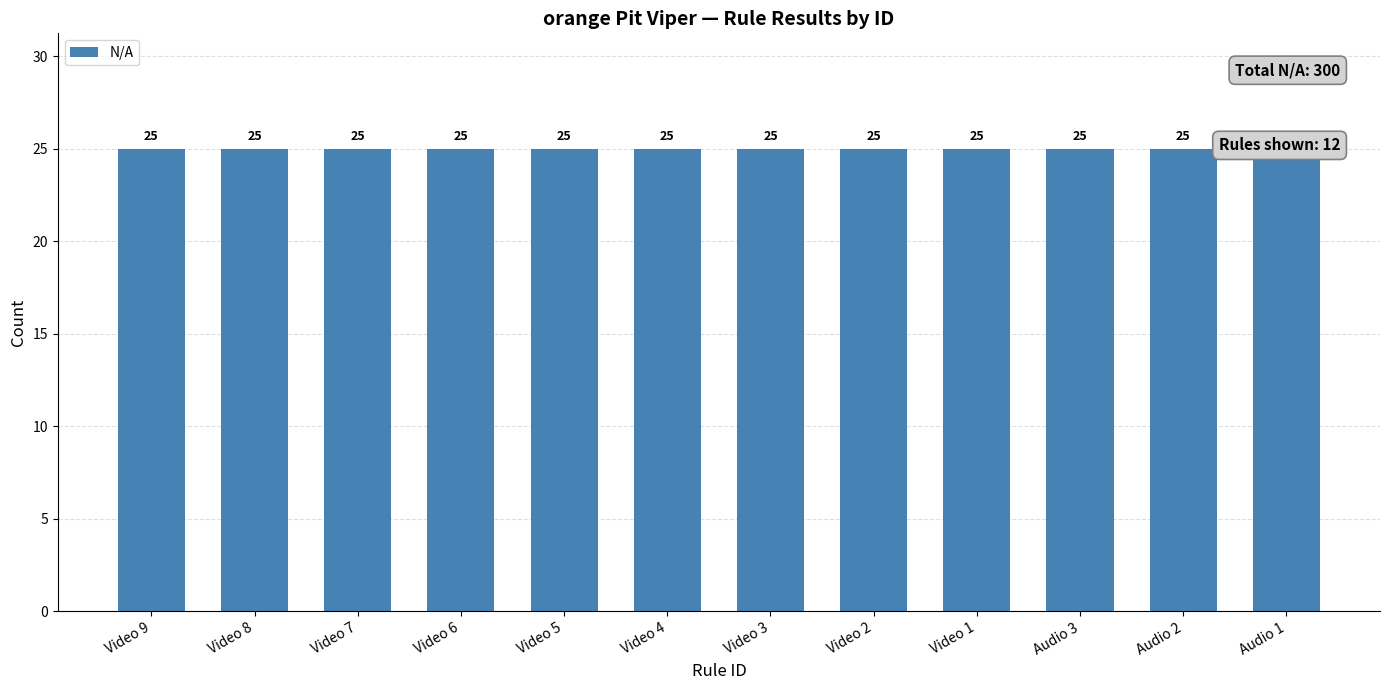

At which category does the chart reach its minimum across all series?

Video 9